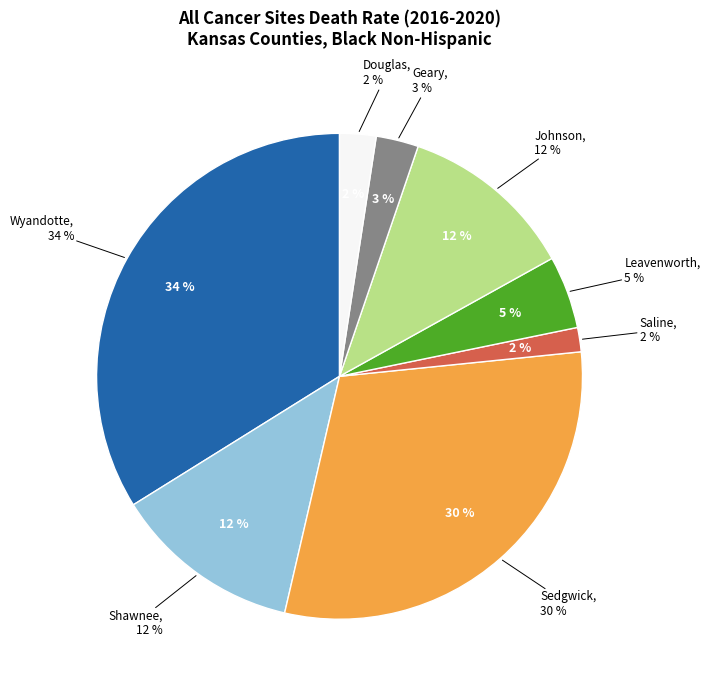

To the nearest percent, what is the average slice percentage?

12%